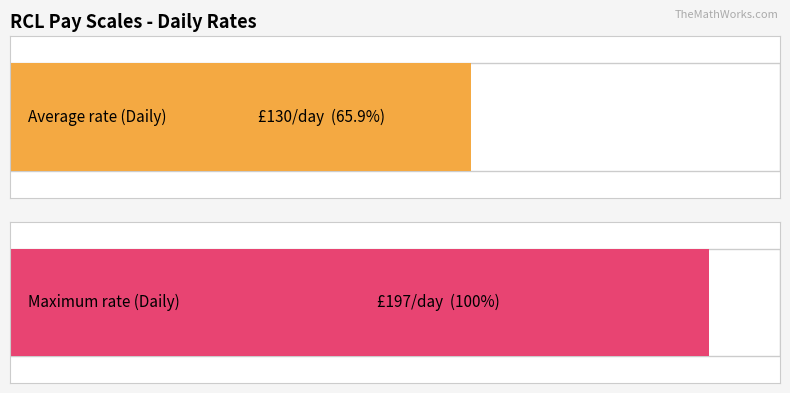

Does the chart contain stacked bars?

No